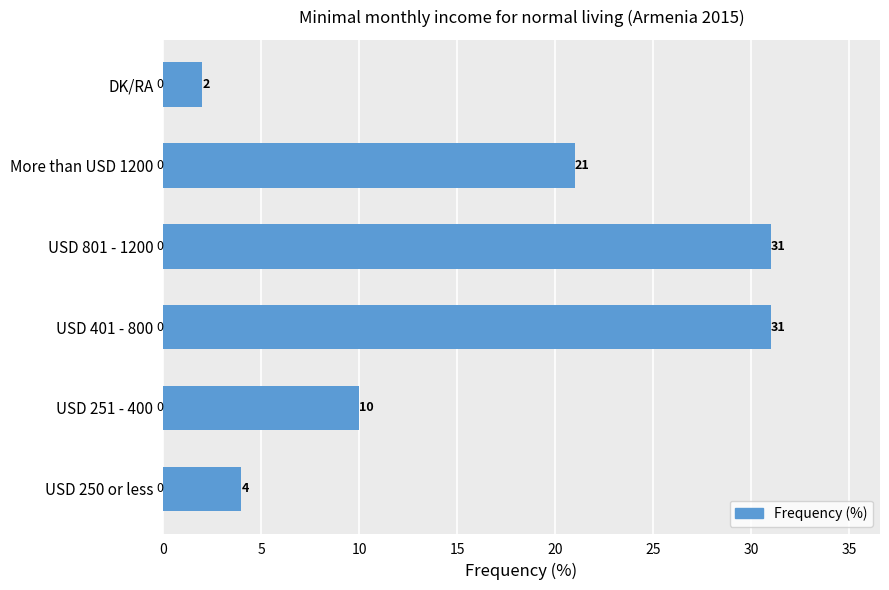

What is the approximate value at USD 250 or less?

4